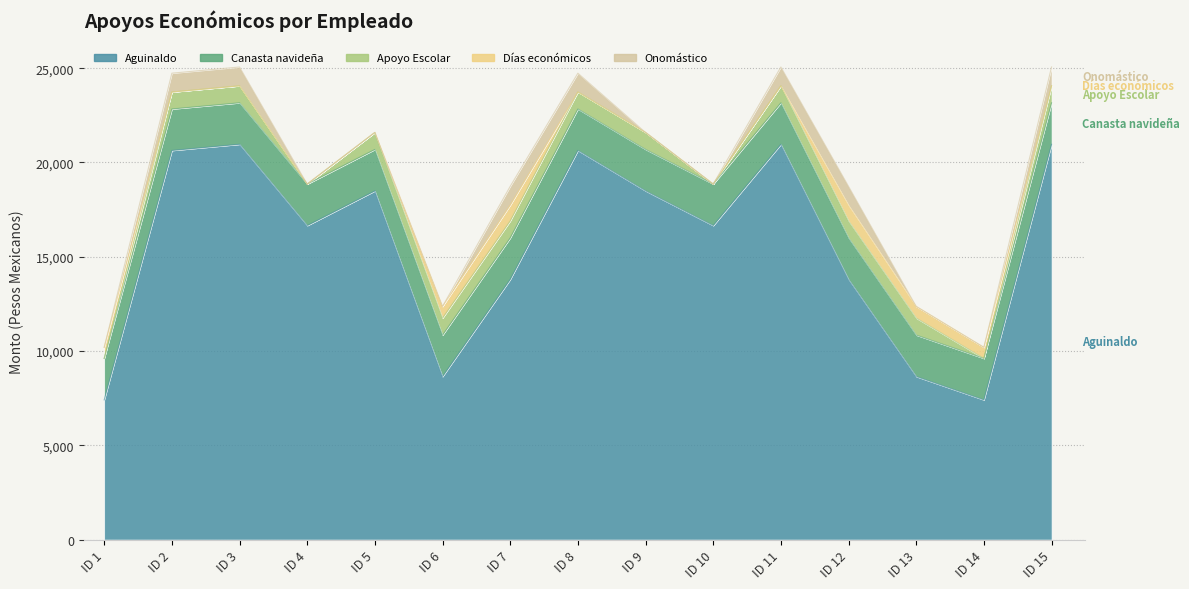

At how many categories does at least one series exceed 5024?

15